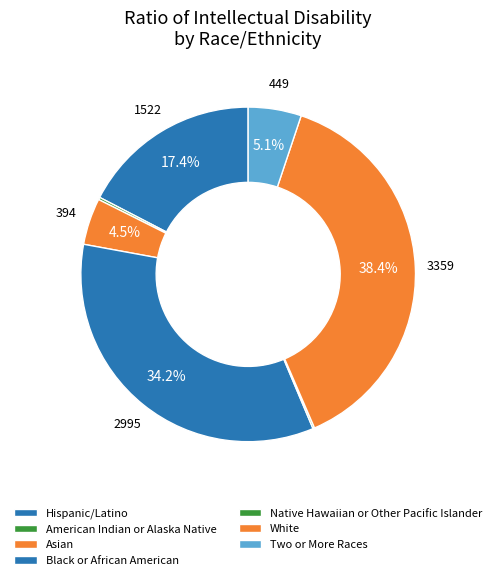

To the nearest percent, what is the combined percentage of White and Native Hawaiian or Other Pacific Islander?

39%